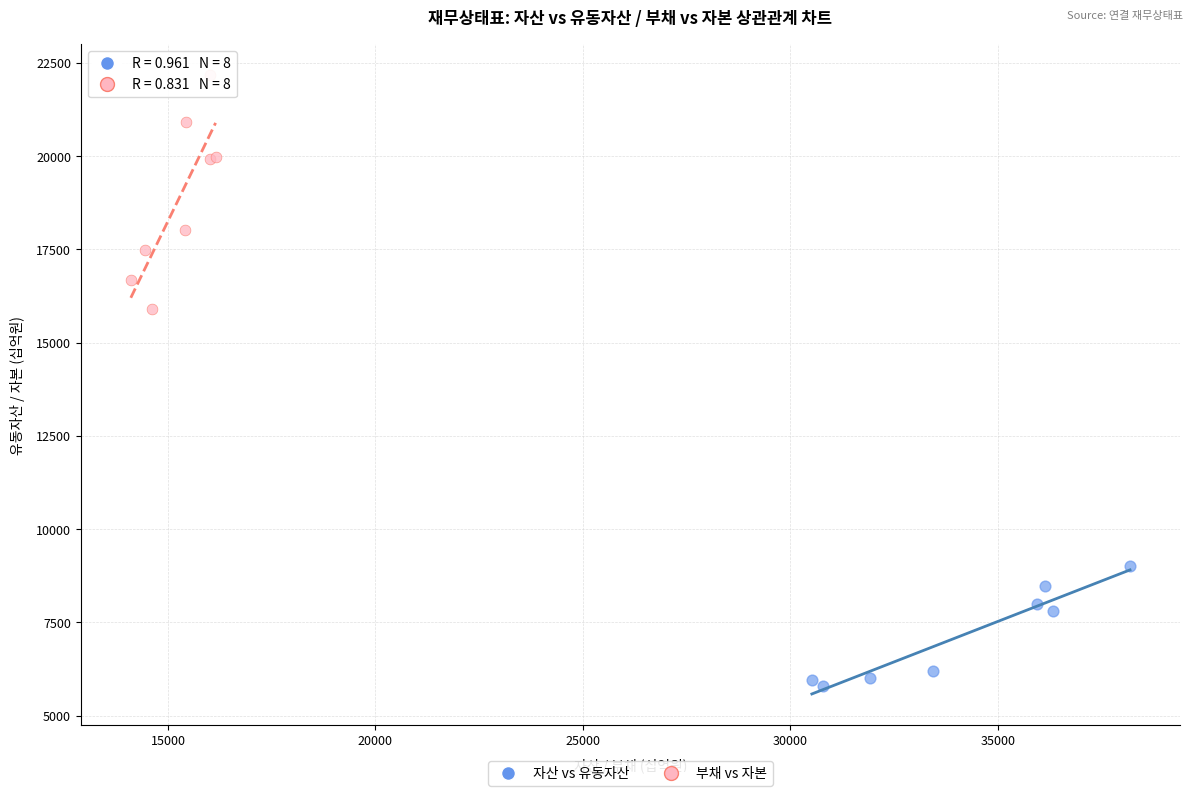

What are all the series names shown in the legend?

자산 vs 유동자산, 부채 vs 자본